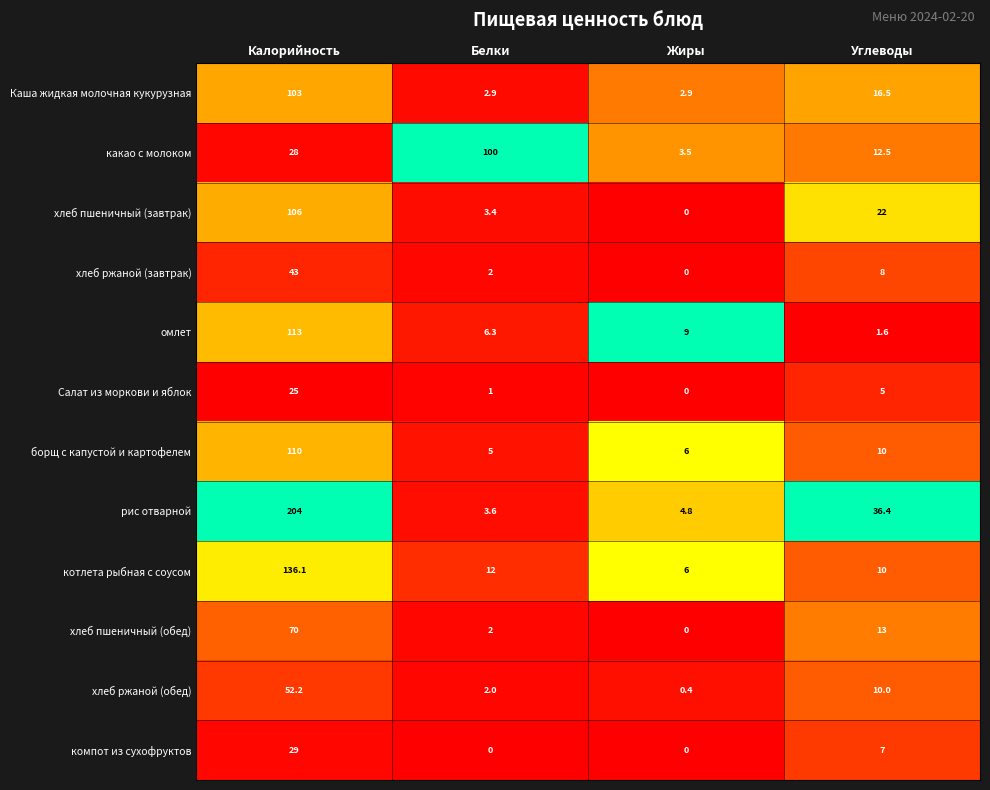

What is the difference between the highest and lowest values at Калорийность?

179.0